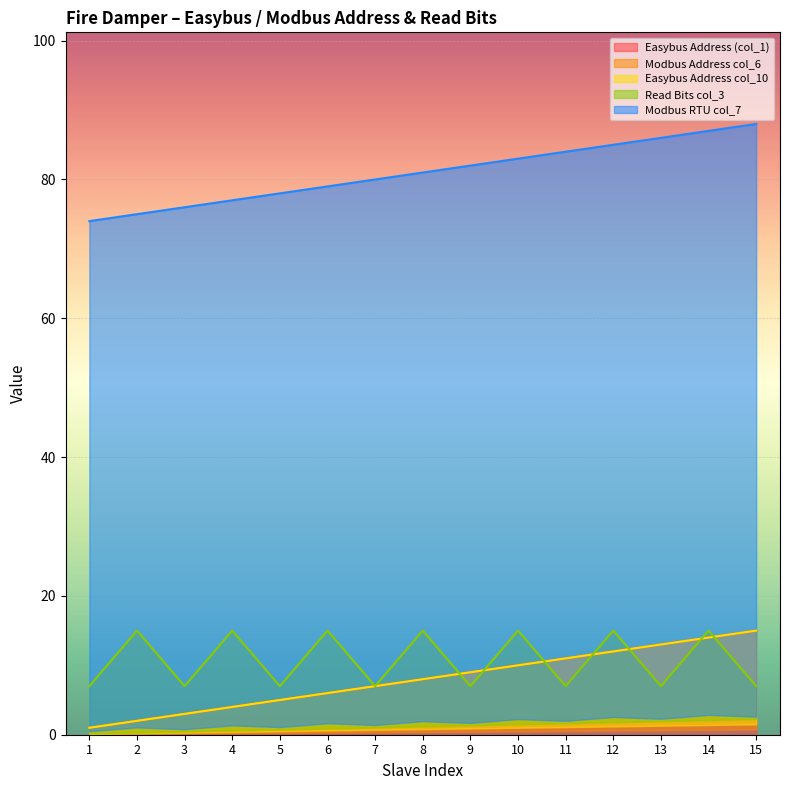

True or false: Modbus Address col_6 has a value of 7 at 7.

True